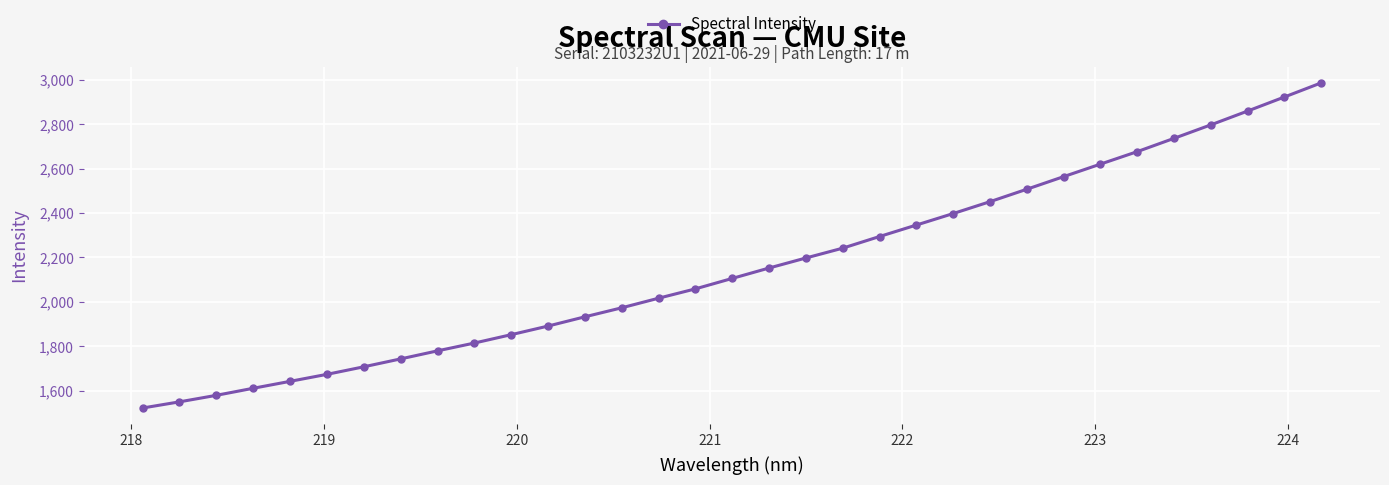

What is the minimum value shown in the chart?

1521.6